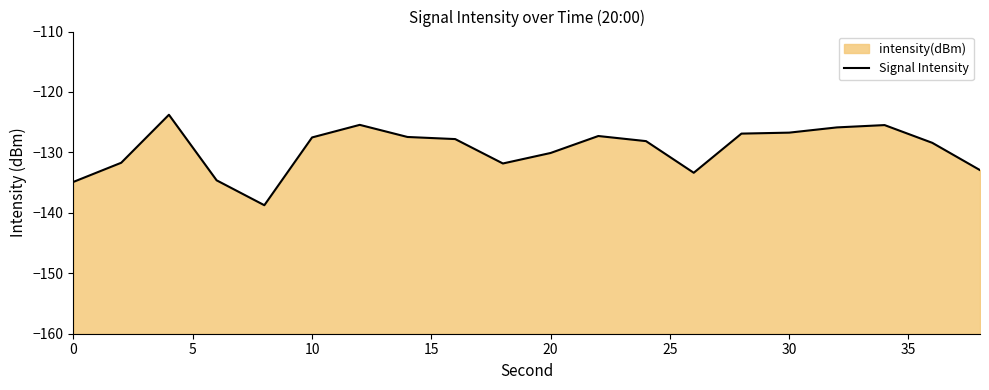

How many interior local peaks (higher than both neighbors) does the data have?

4